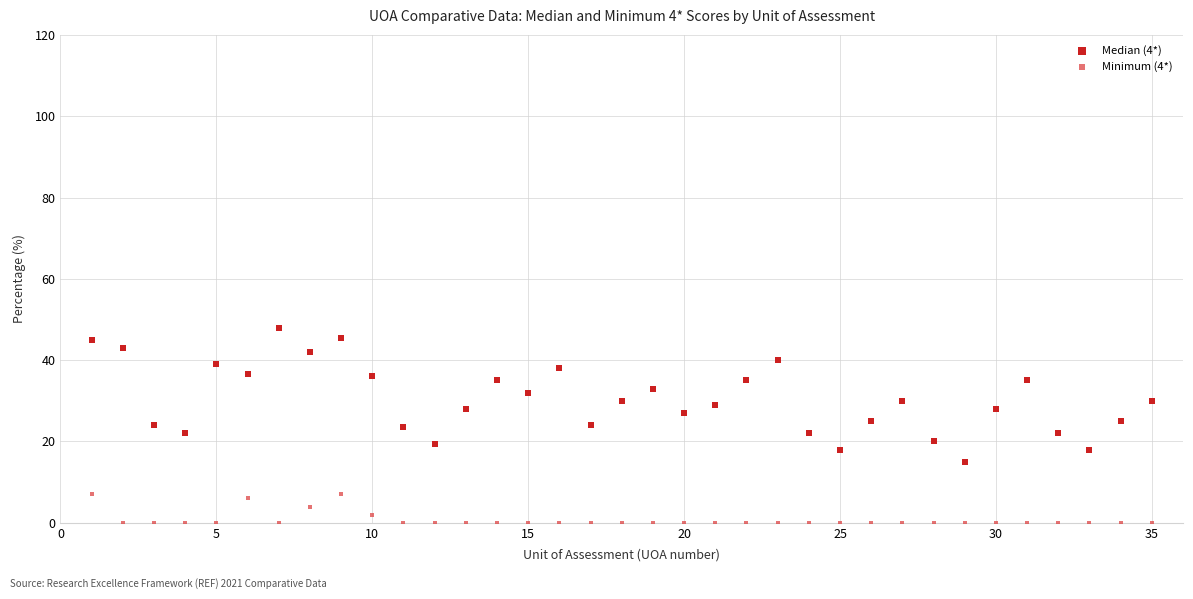

Across all data points, what is the range of X values (max minus min)?

34.0